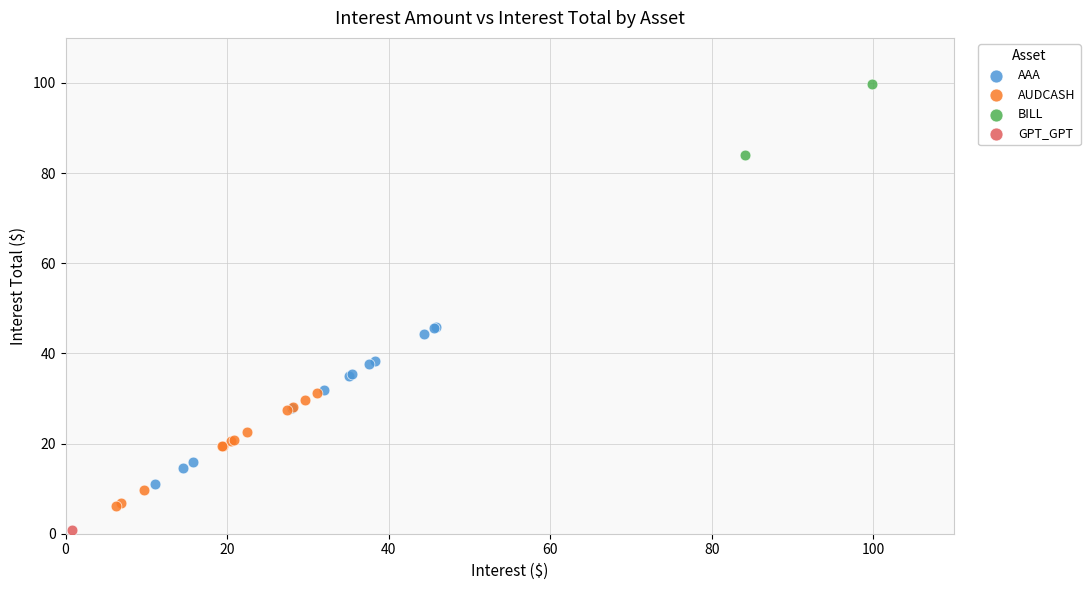

Which series contains the lowest Y value?

GPT_GPT